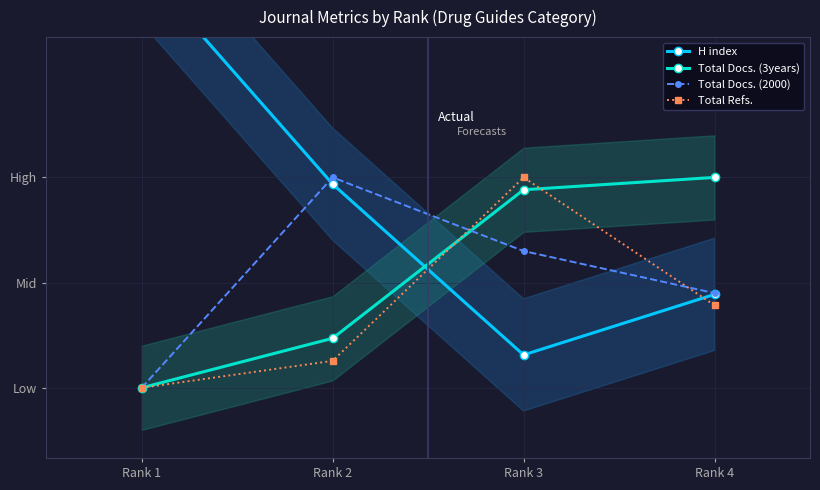

The Total Docs. (2000) series shows 17.1 at Rank 1. True or false?

False